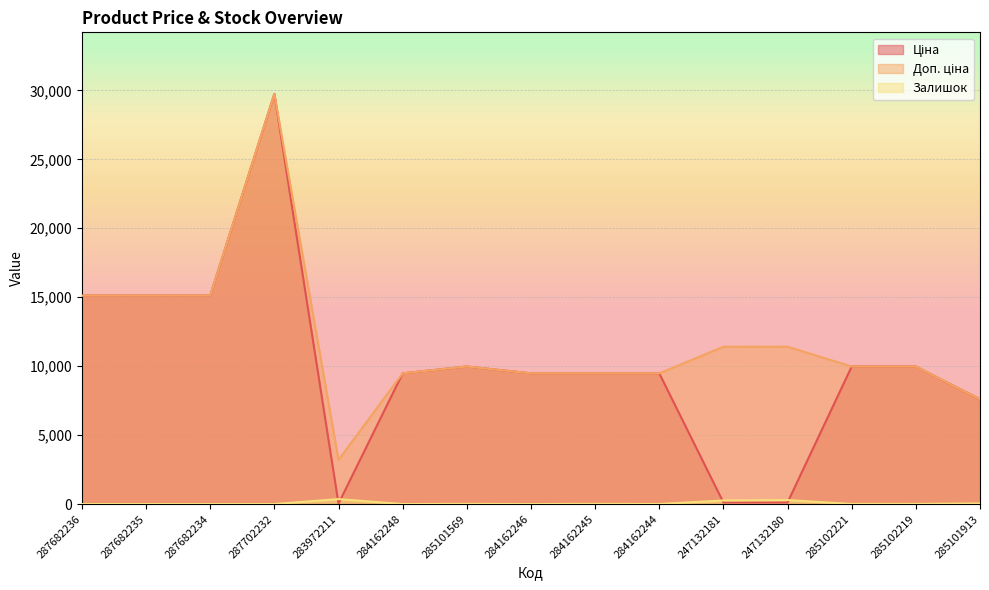

Reading left to right, list all the values displayed in this chart.

Ціна: 15120.0	15120.0	15120.0	29747.2	32.0	9480.1	9975.0	9480.1	9480.1	9480.1	114.1	114.1	9975.0	9975.0	7596.5
Доп. ціна: 15120.0	15120.0	15120.0	29747.2	3205.0	9480.1	9975.0	9480.1	9480.1	9480.1	11410.0	11410.0	9975.0	9975.0	7596.5
Залишок: 0.0	0.0	0.0	0.0	360.0	0.0	7.0	0.0	8.0	2.0	260.0	290.0	5.0	9.0	43.0